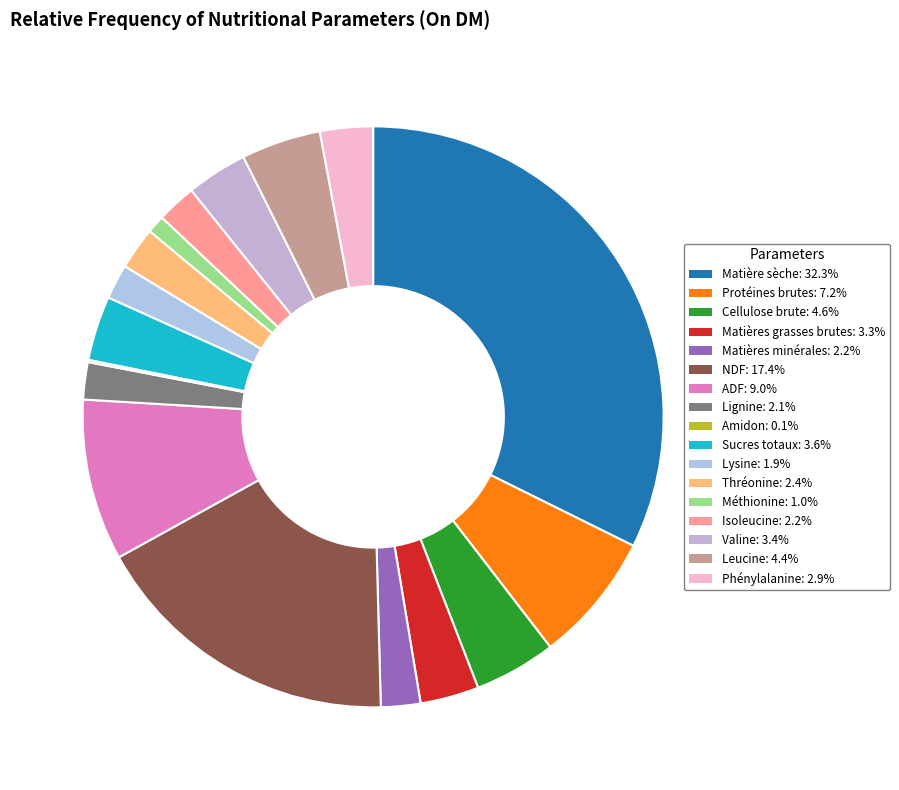

Which category has the smallest portion of the pie?

Amidon